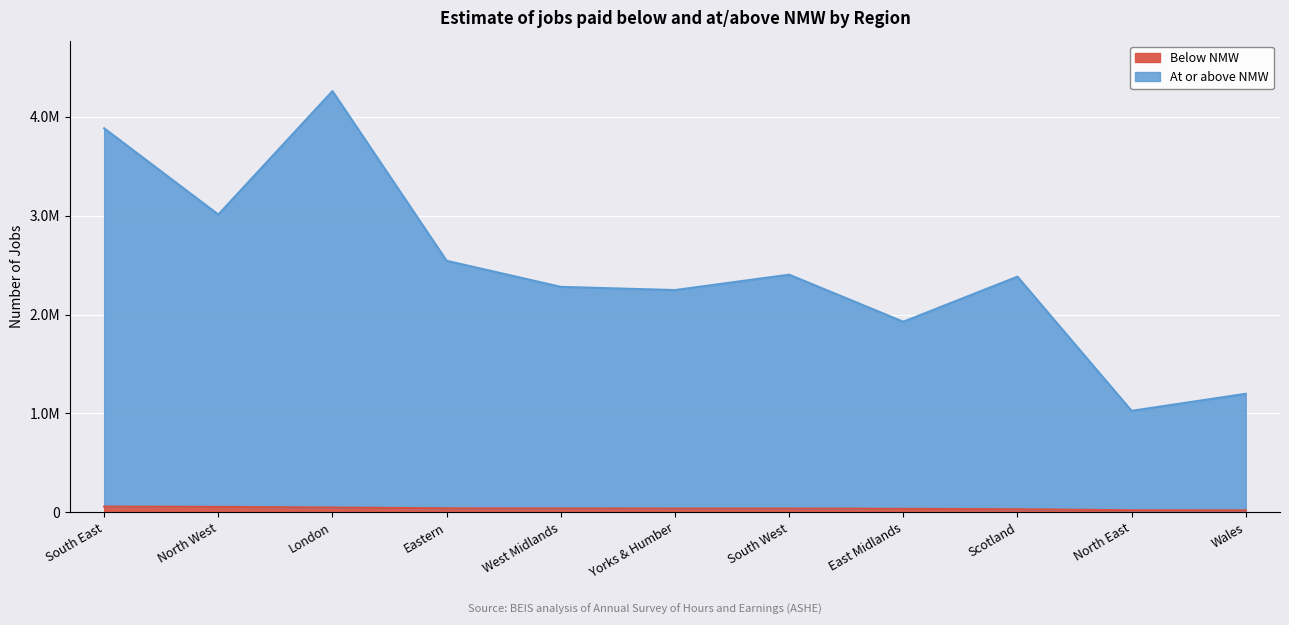

What is the approximate value of Below NMW at North East?

20195.7